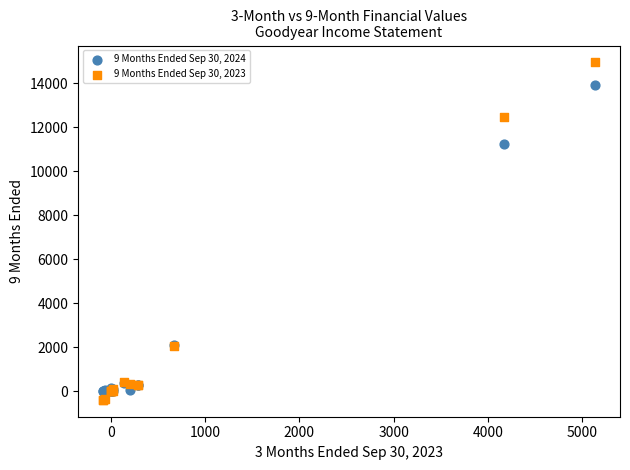

Across all series, what Y value is closest to 7276?

11218.0